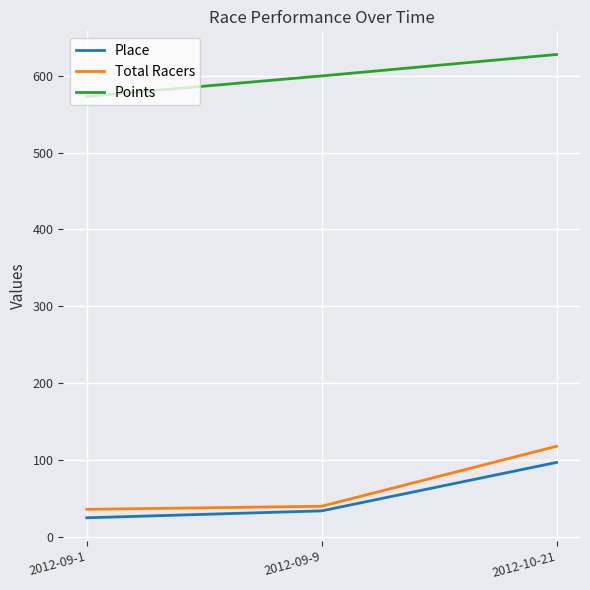

Reading left to right, transcribe all the data shown in this chart.

Place: 25.0	34.0	97.0
Total Racers: 36.0	40.0	118.0
Points: 573.0	599.7	627.5